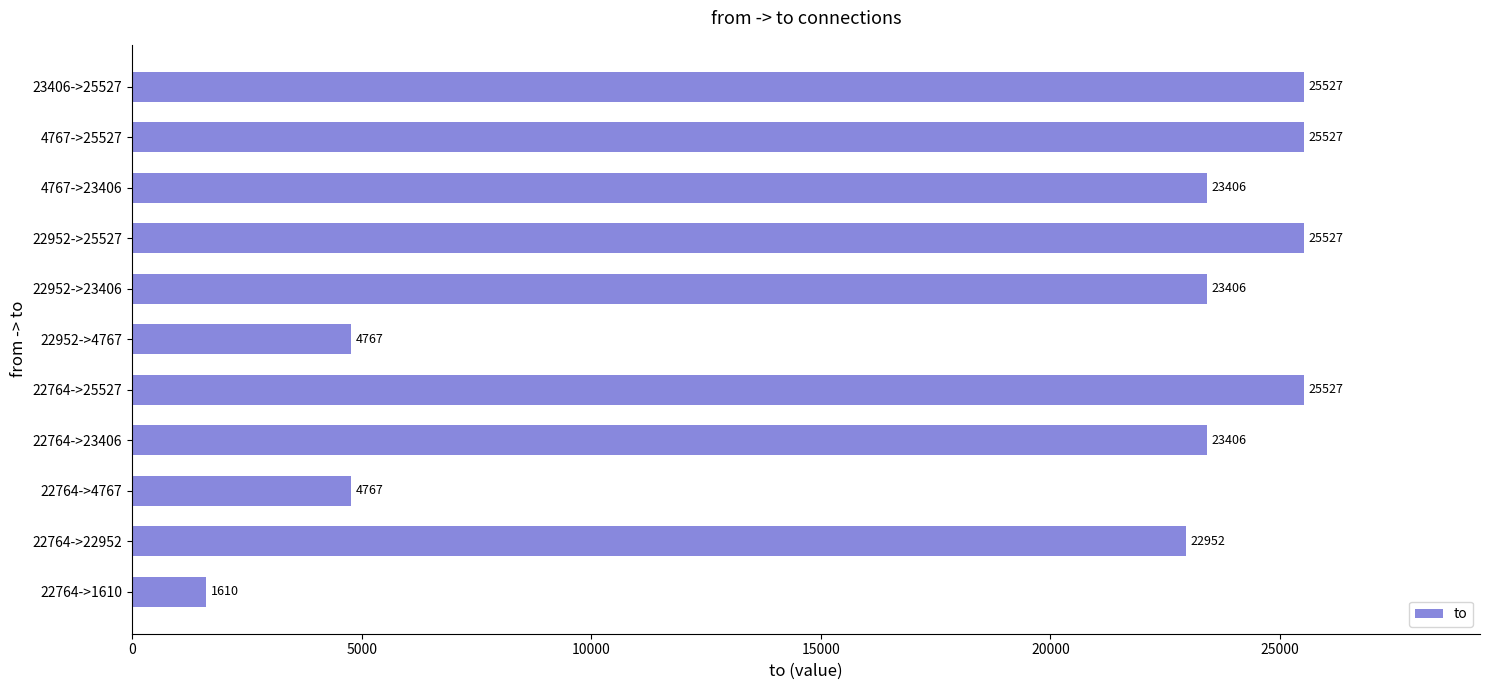

How many values are below 23406?

4